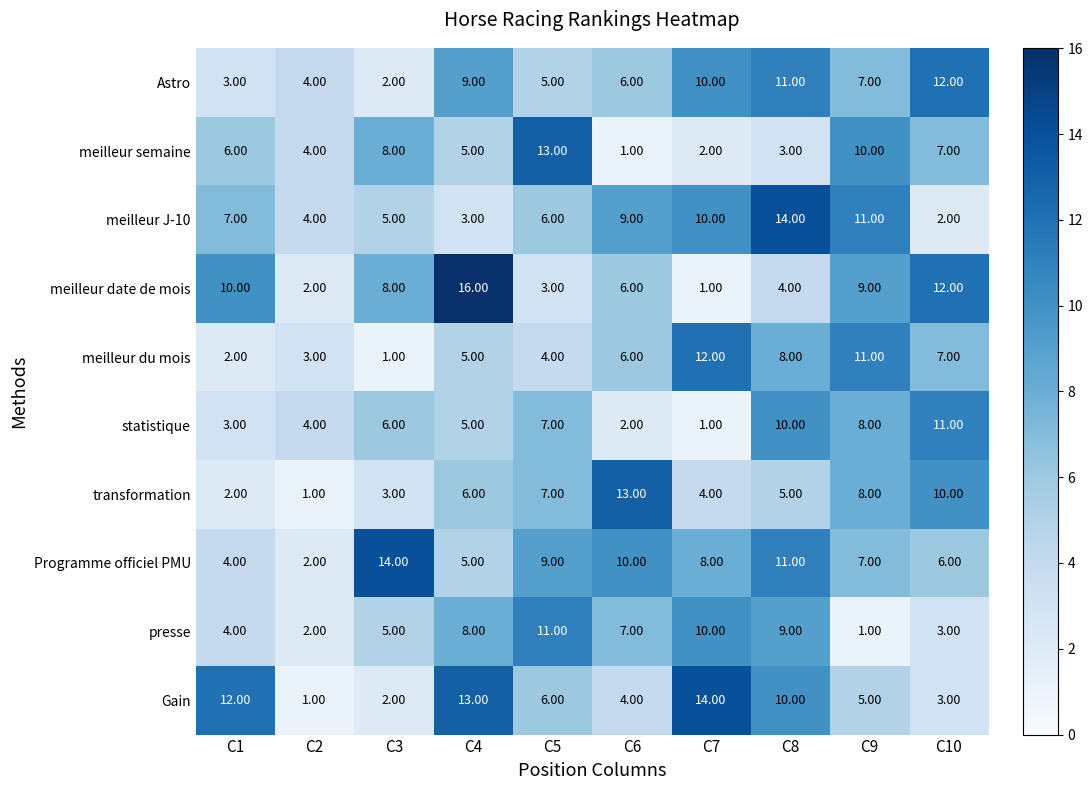

List the labels in order of meilleur du mois value, largest first.

C7, C9, C8, C10, C6, C4, C5, C2, C1, C3